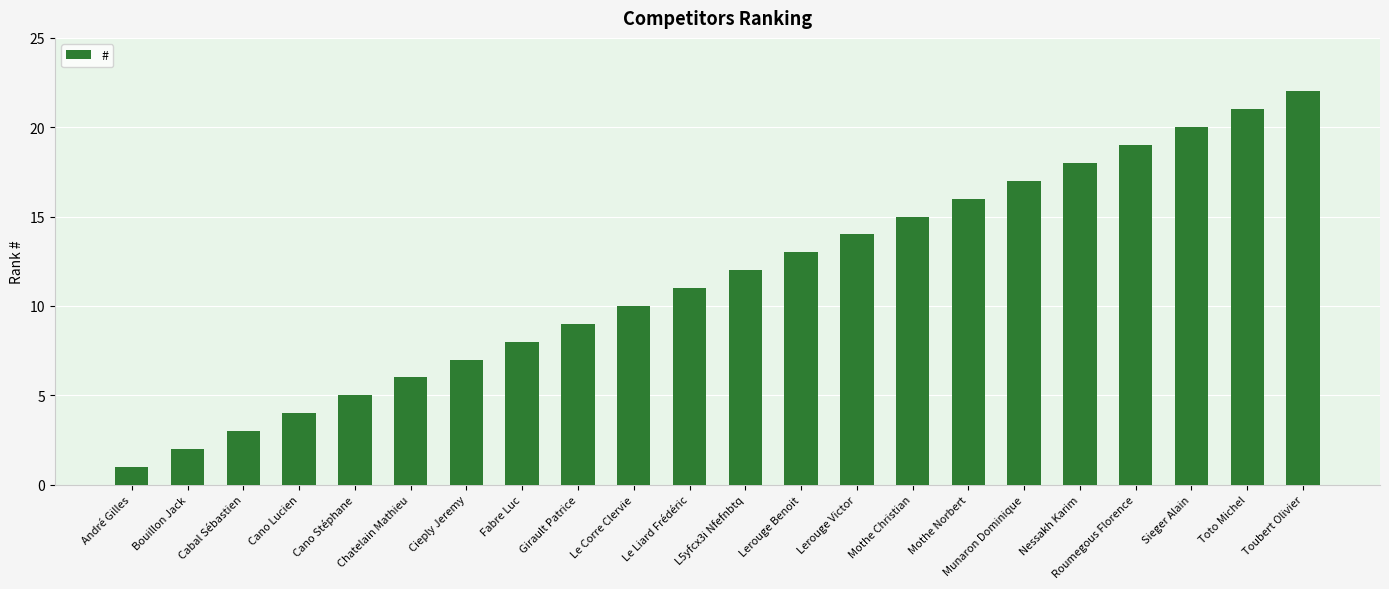

Between Nessakh Karim and Le Liard Frédéric, which is larger?

Nessakh Karim